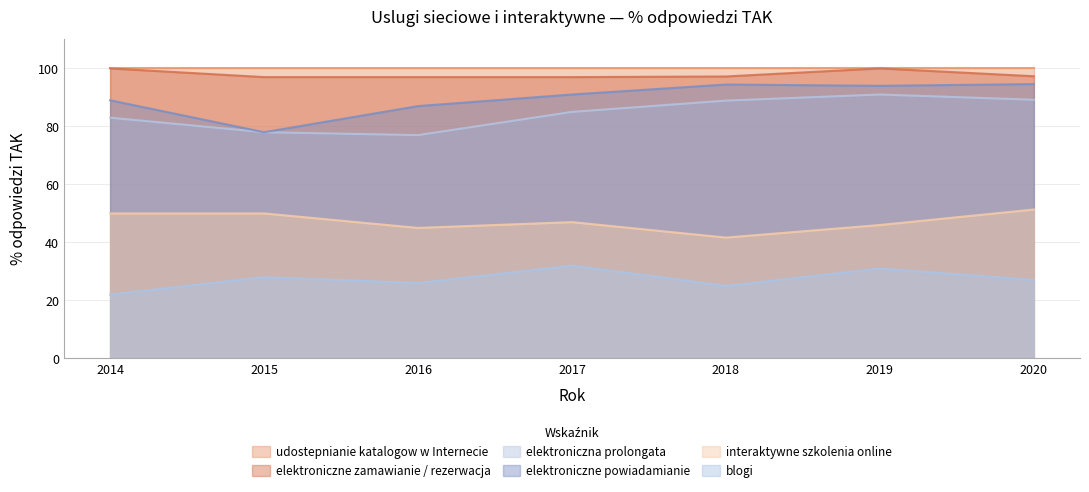

True or false: interaktywne szkolenia online and blogi intersect in this chart.

False